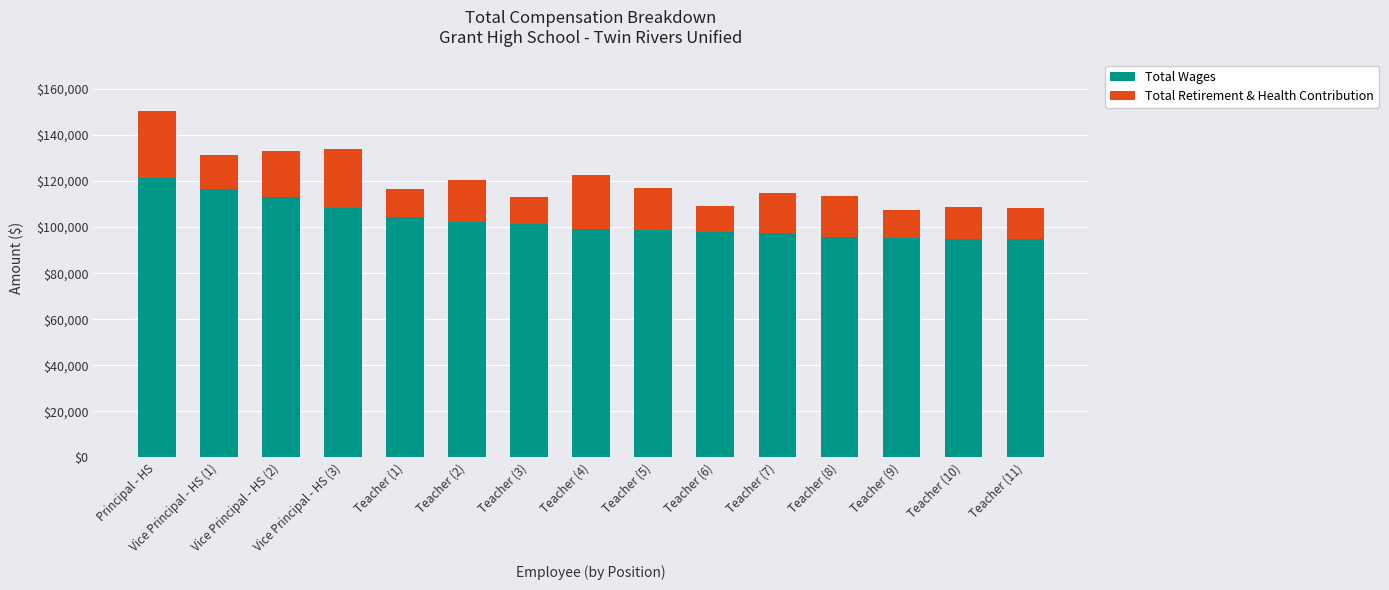

What is the highest value of the Total Wages series?

121346